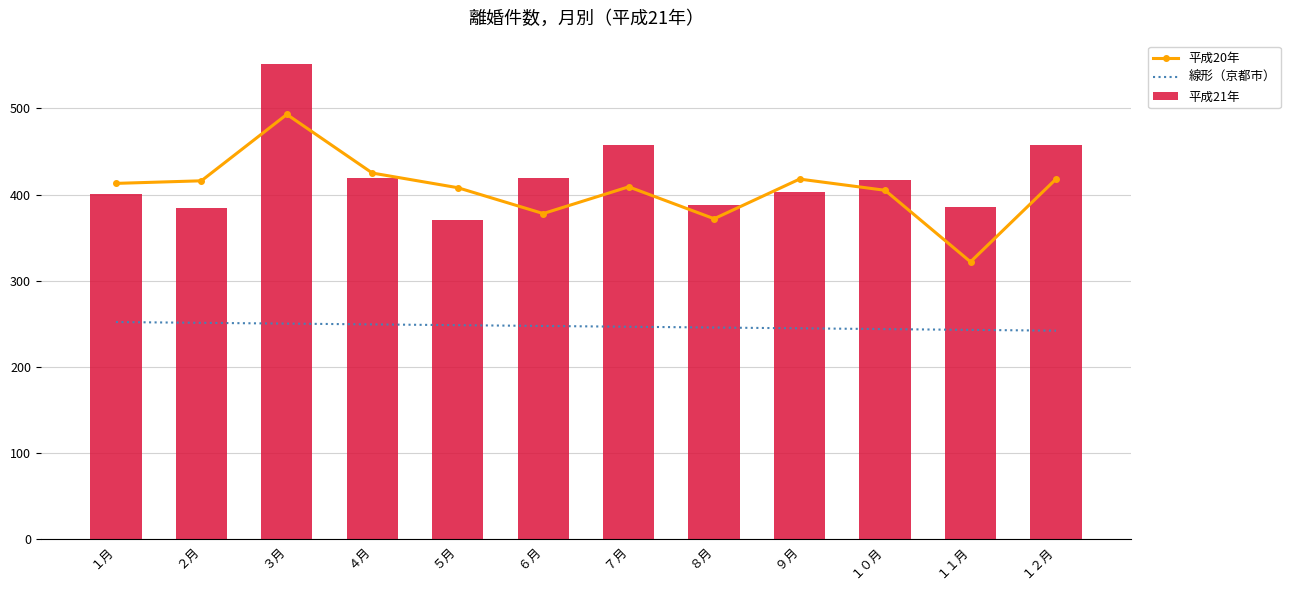

What is the difference between the highest and lowest values at １０月?

173.0